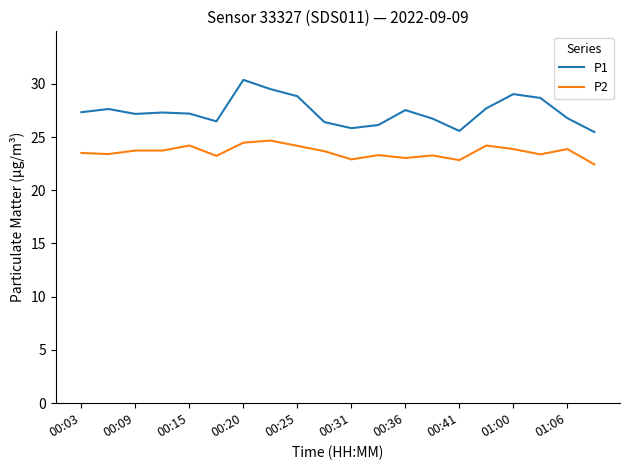

What is the difference between the maximum and minimum values in the P2 series?

2.2